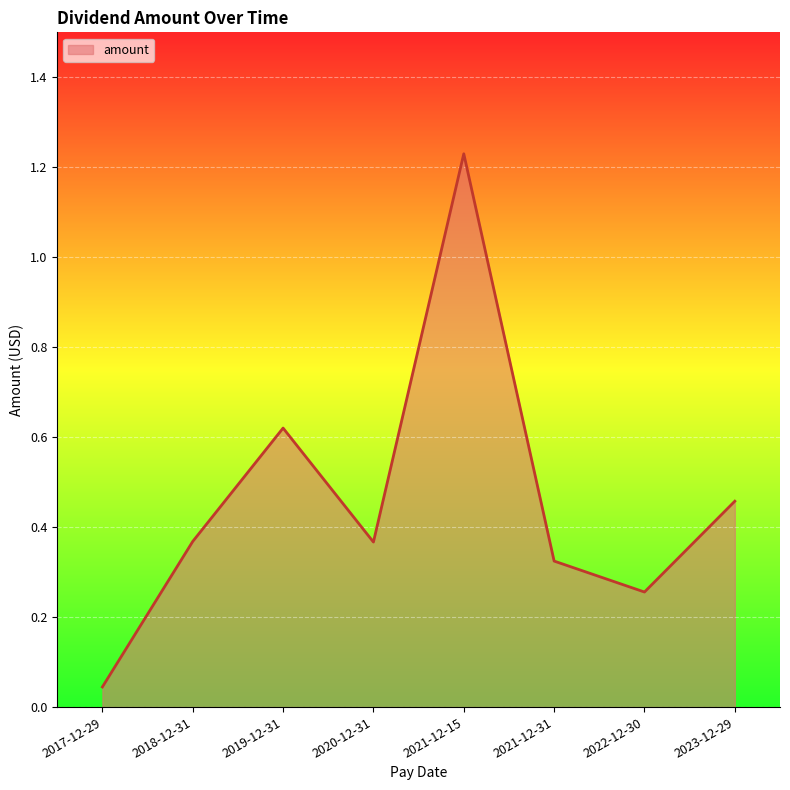

What is the change in value from 2021-12-31 to 2022-12-30?

-0.1